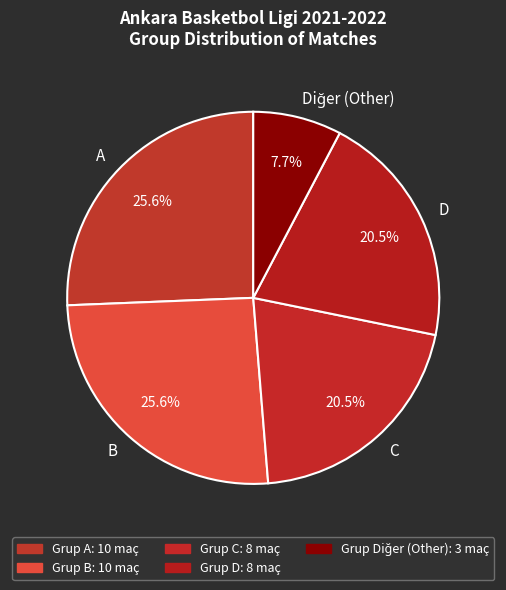

To the nearest percent, what is the difference between the largest and smallest slice percentages?

18%